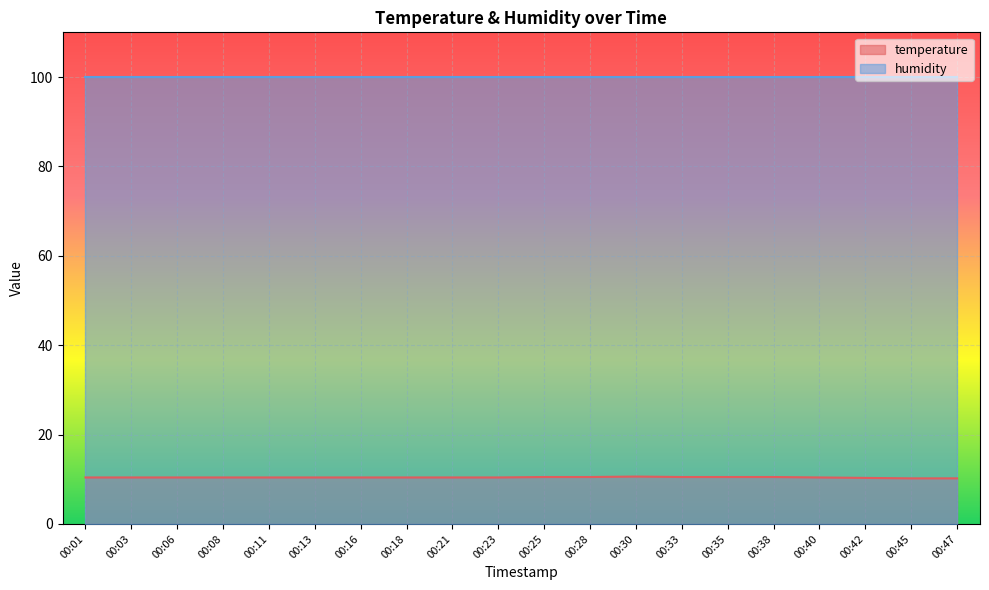

List the labels in order of value, smallest first.

00:45, 00:47, 00:42, 00:01, 00:03, 00:06, 00:08, 00:11, 00:13, 00:16, 00:18, 00:21, 00:23, 00:40, 00:25, 00:28, 00:33, 00:35, 00:38, 00:30